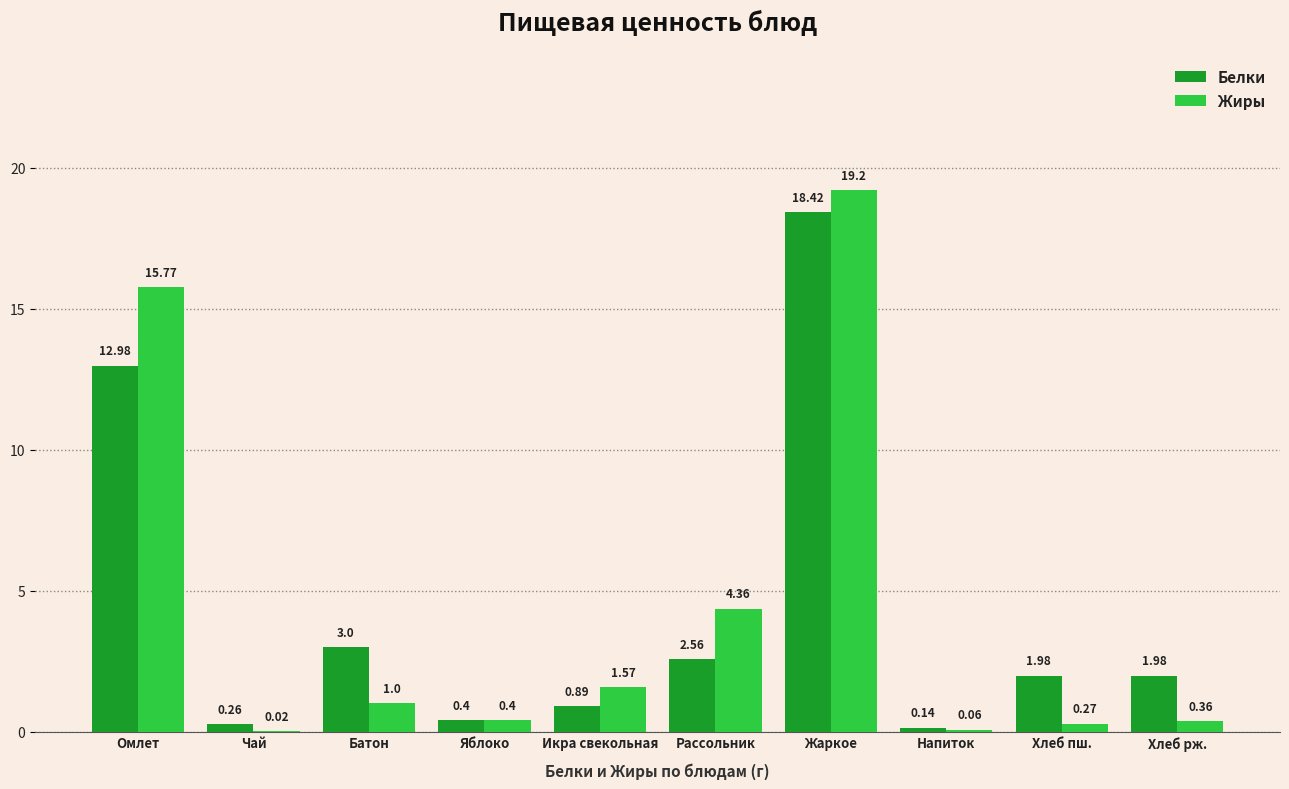

Between Яблоко and Хлеб пш., which series saw the biggest shift?

Белки